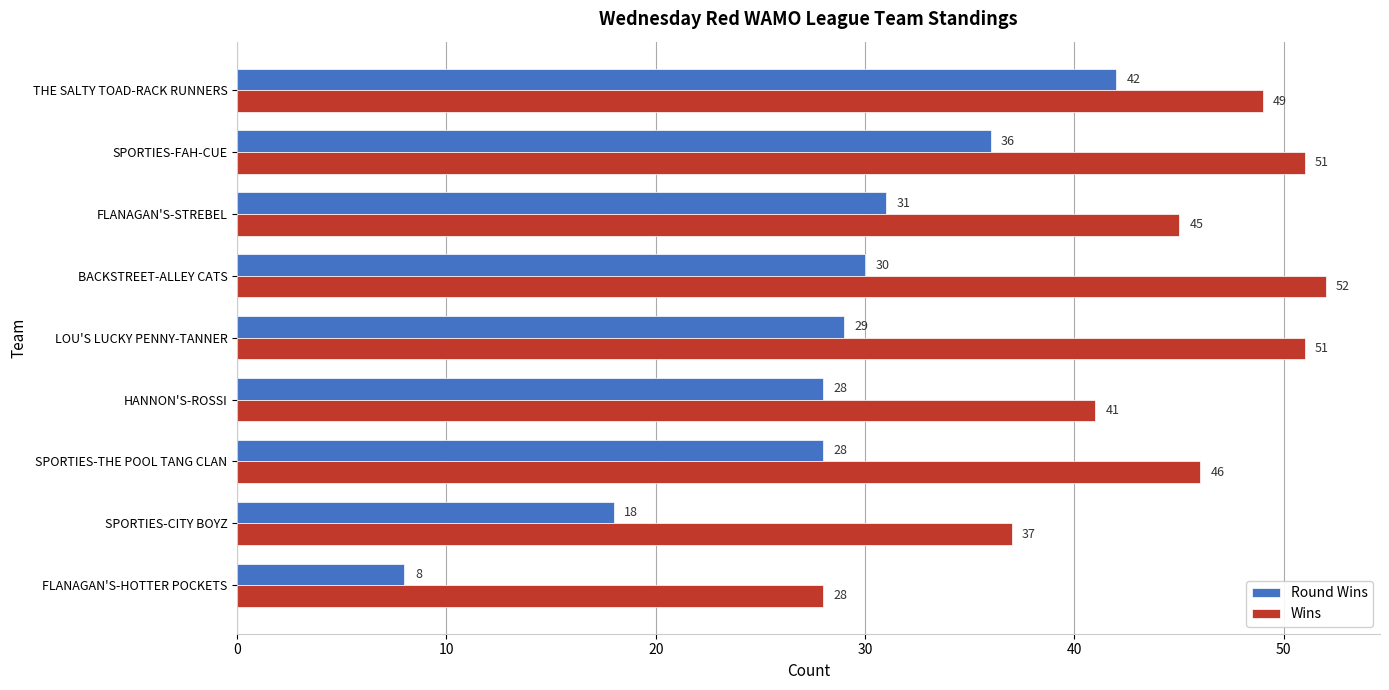

The Wins series shows 49 at THE SALTY TOAD-RACK RUNNERS. True or false?

True